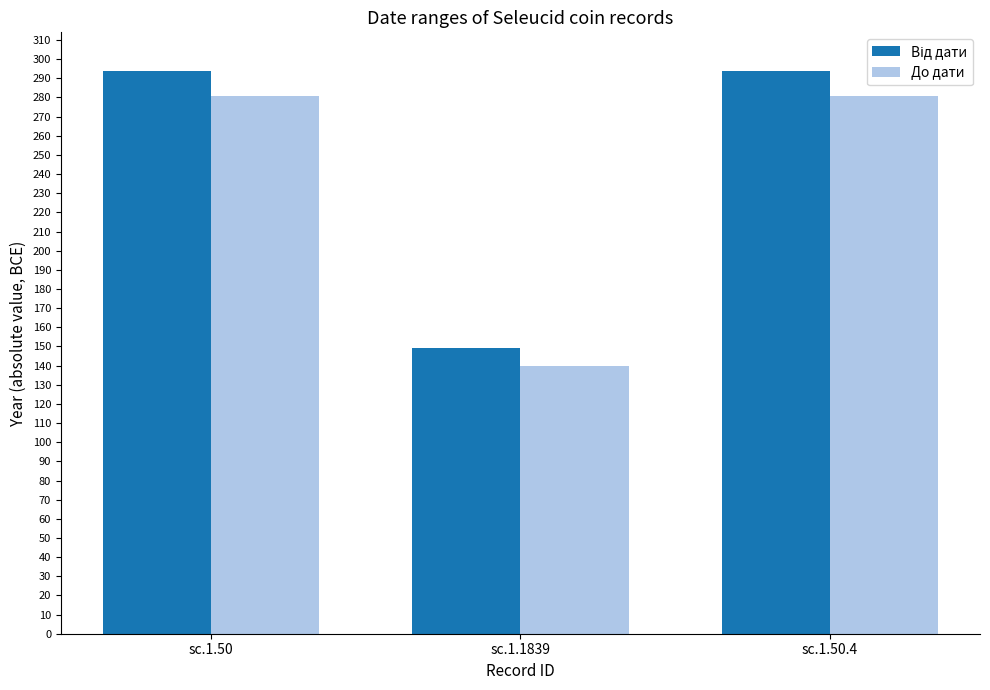

What is the difference between the maximum and minimum values in the До дати series?

141